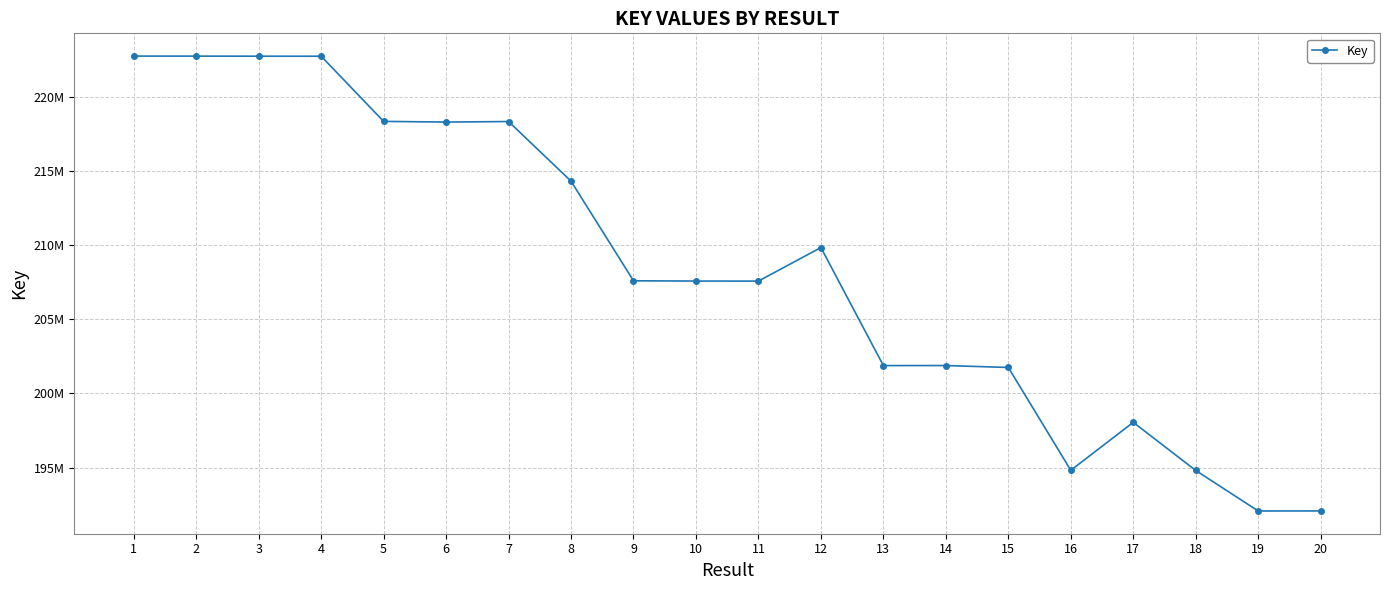

Is this an area chart (filled region under the line)?

No